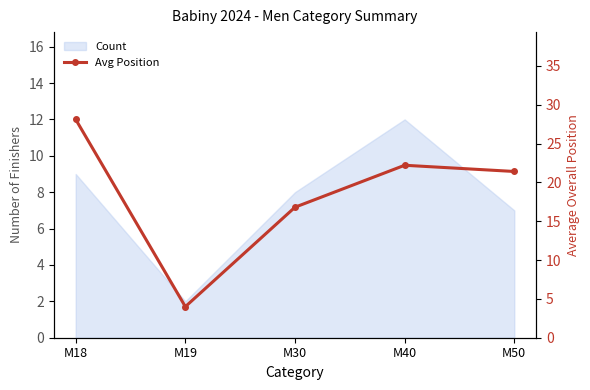

Between M40 and M19, which is larger?

M40